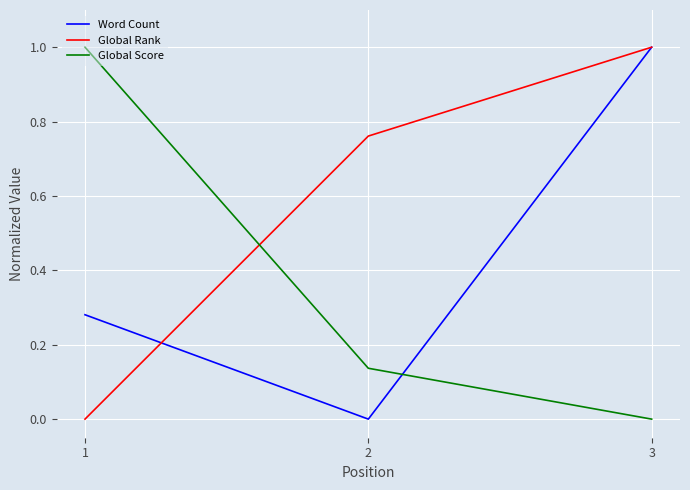

What is the highest value of the Word Count series?

1.0